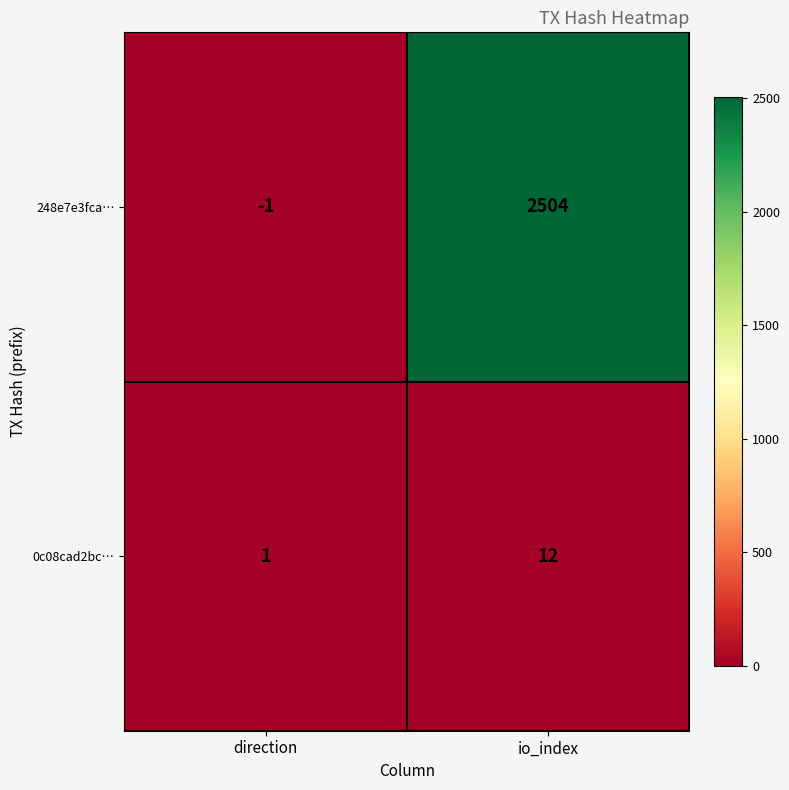

At which category is the sum across all series the highest?

io_index